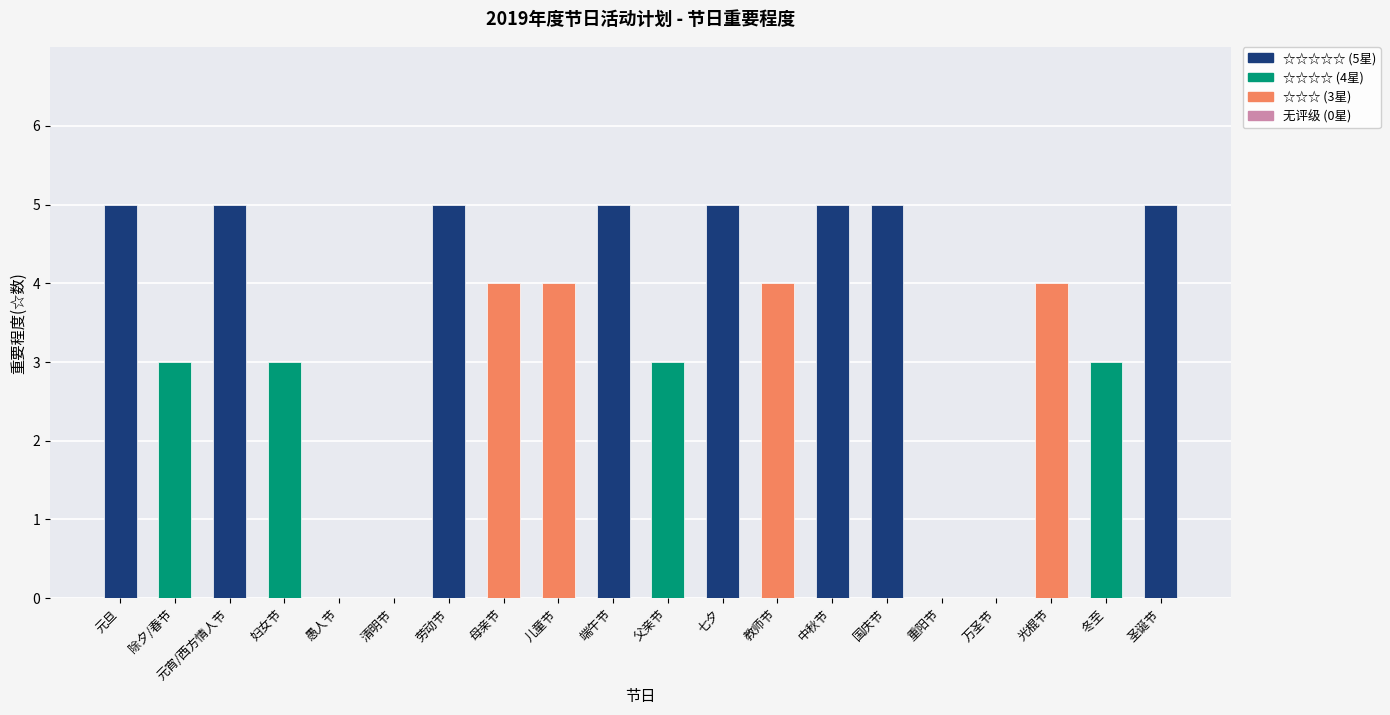

Reading right to left, transcribe all the data shown in this chart.

5	3	4	0	0	5	5	4	5	3	5	4	4	5	0	0	3	5	3	5